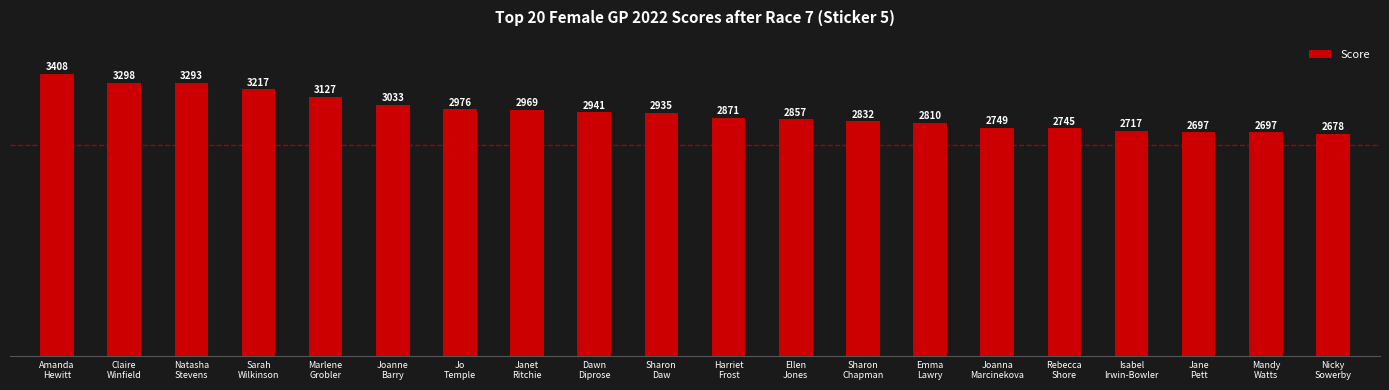

What is the smallest value displayed?

2678